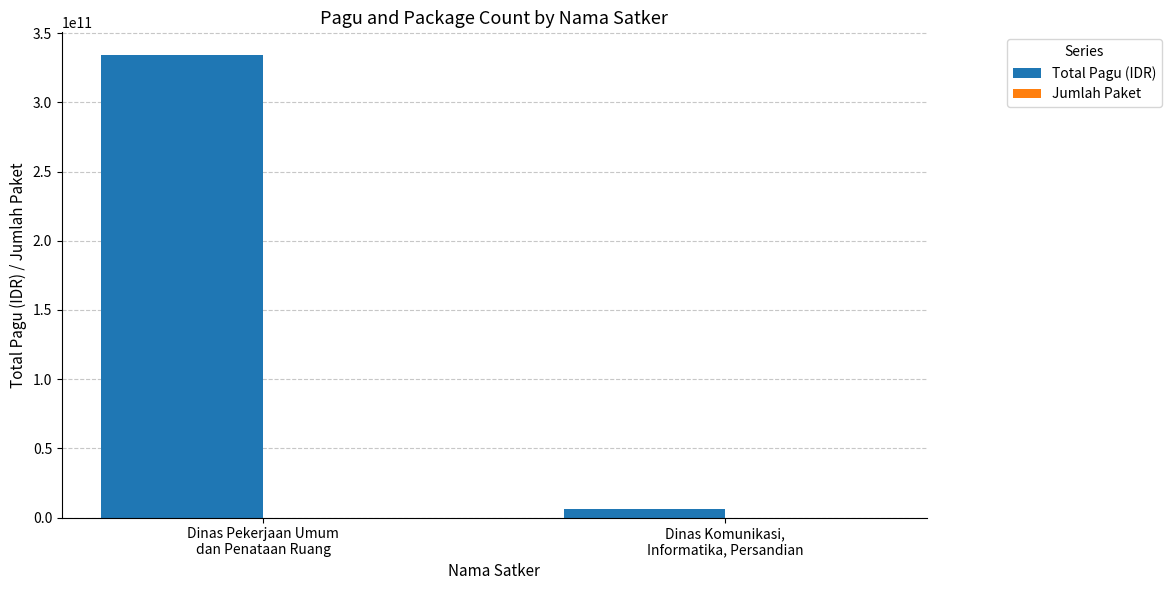

What is the total value across all series at Dinas Pekerjaan Umum
dan Penataan Ruang?

333954488018